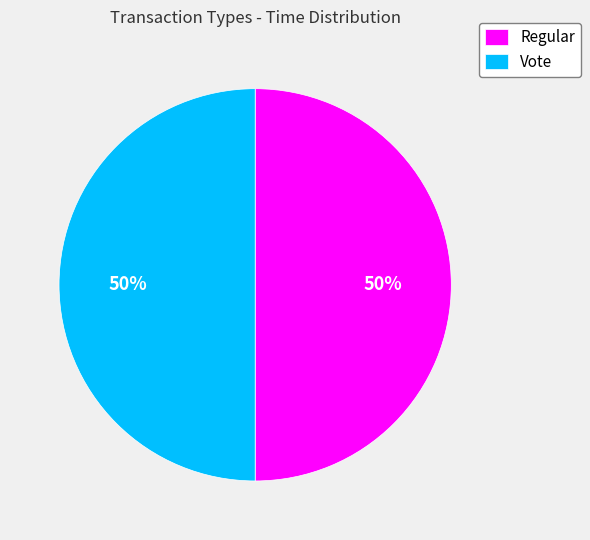

To the nearest percent, what portion does Vote represent?

50%